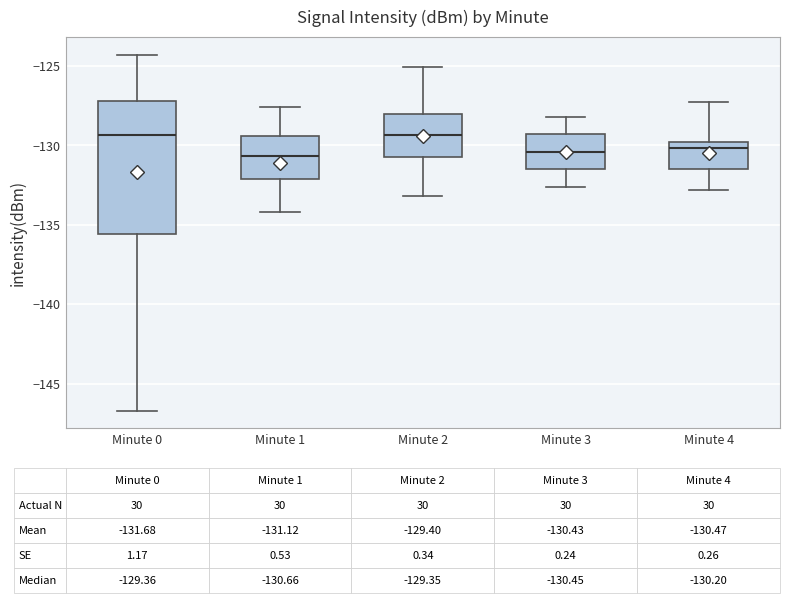

Which box is the tallest, from its lower edge to its upper edge?

Minute 0